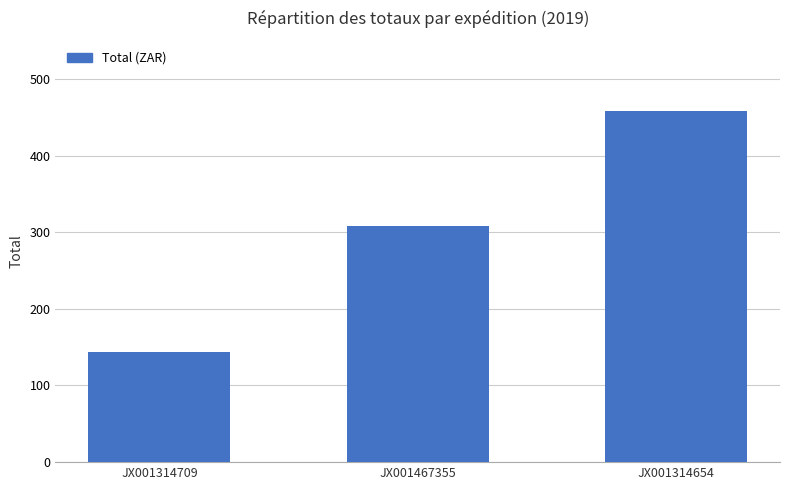

What is the sum of all values?

909.3